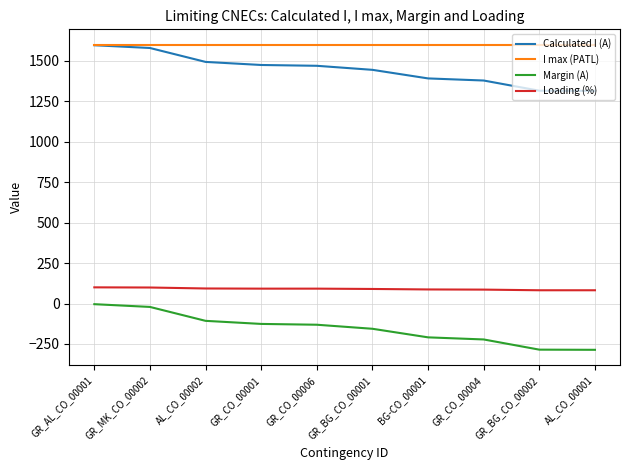

True or false: Calculated I (A) and Loading (%) cross at least once.

False